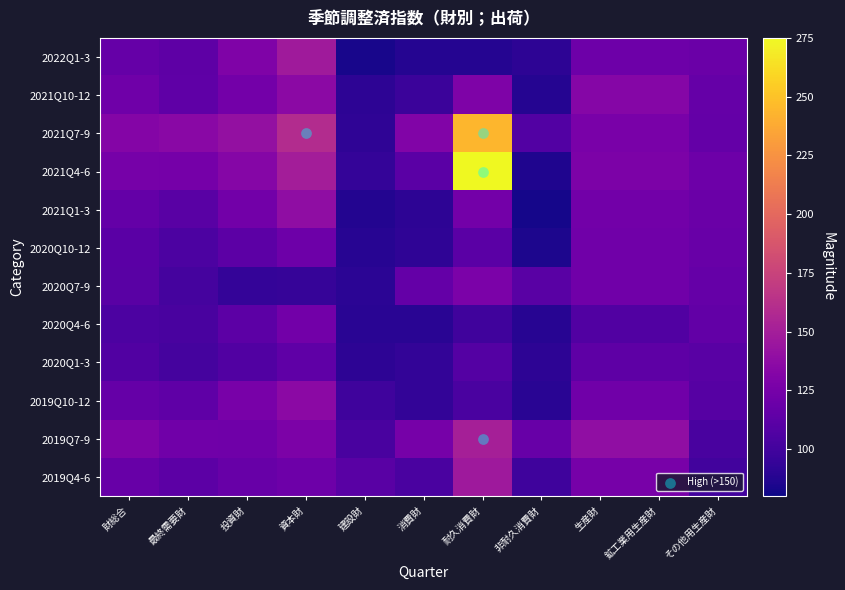

The value of 2019Q10-12 at 財総合 is 168.4. True or false?

False